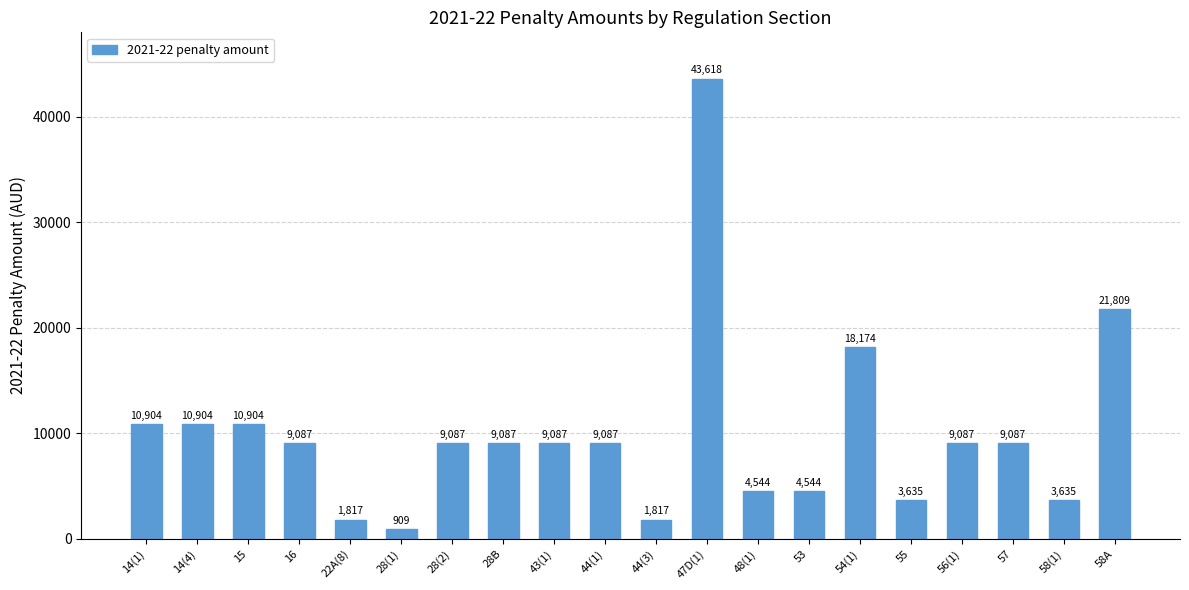

What is the average value?

10041